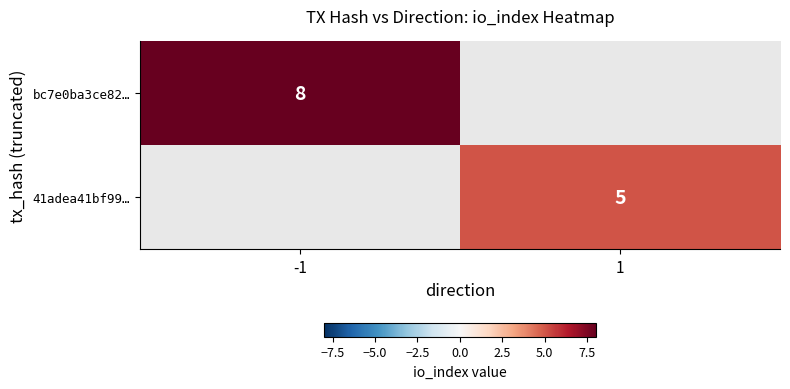

At how many categories does at least one series exceed 7?

1